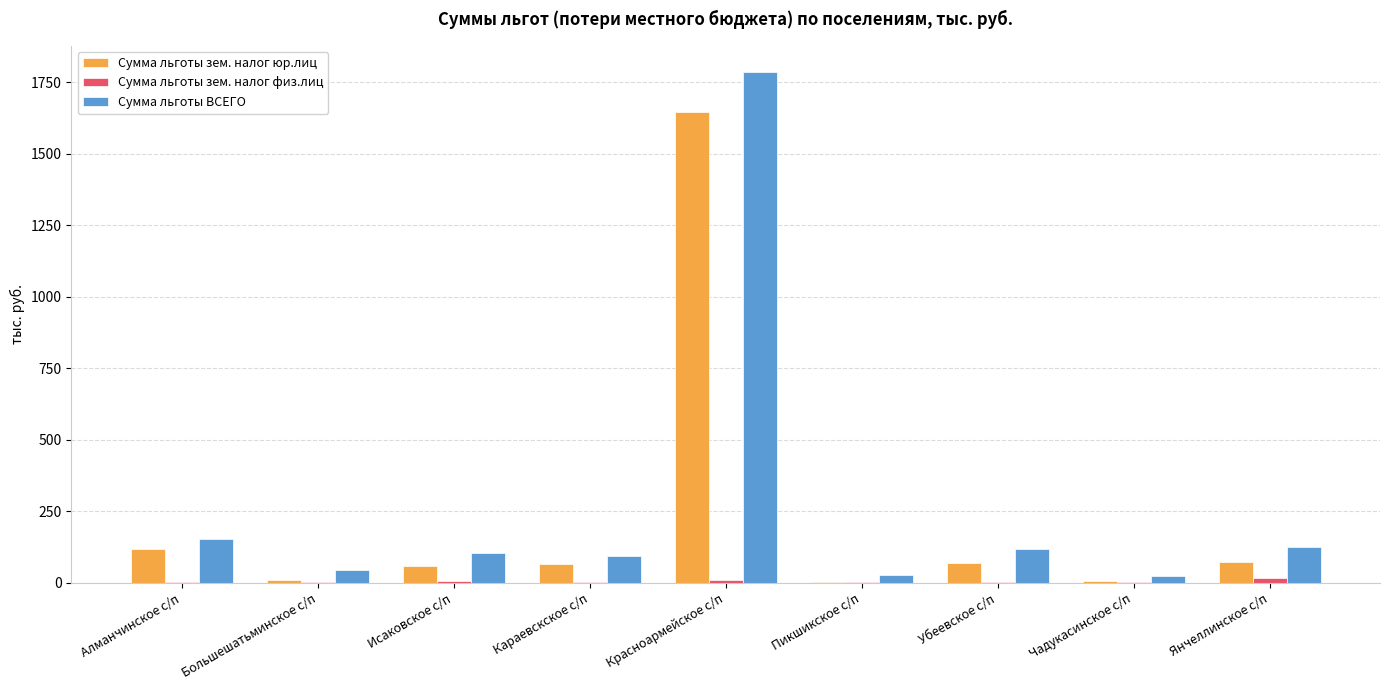

Which series changed the most between Исаковское с/п and Красноармейское с/п?

Сумма льготы ВСЕГО